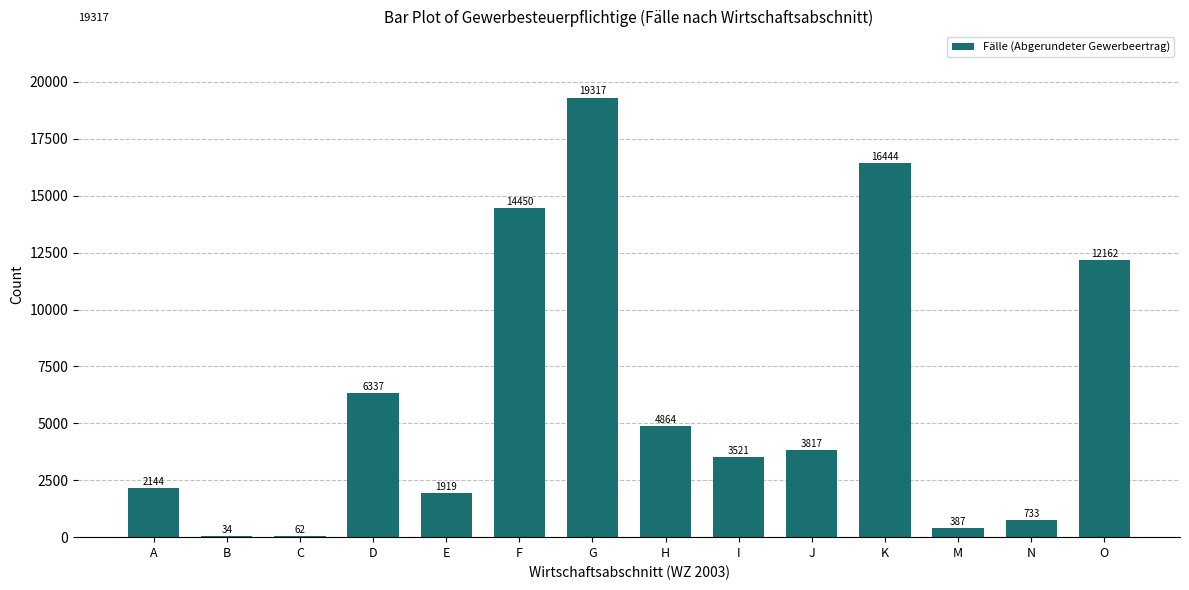

Reading right to left, extract all data points from this chart.

O=12162	N=733	M=387	K=16444	J=3817	I=3521	H=4864	G=19317	F=14450	E=1919	D=6337	C=62	B=34	A=2144